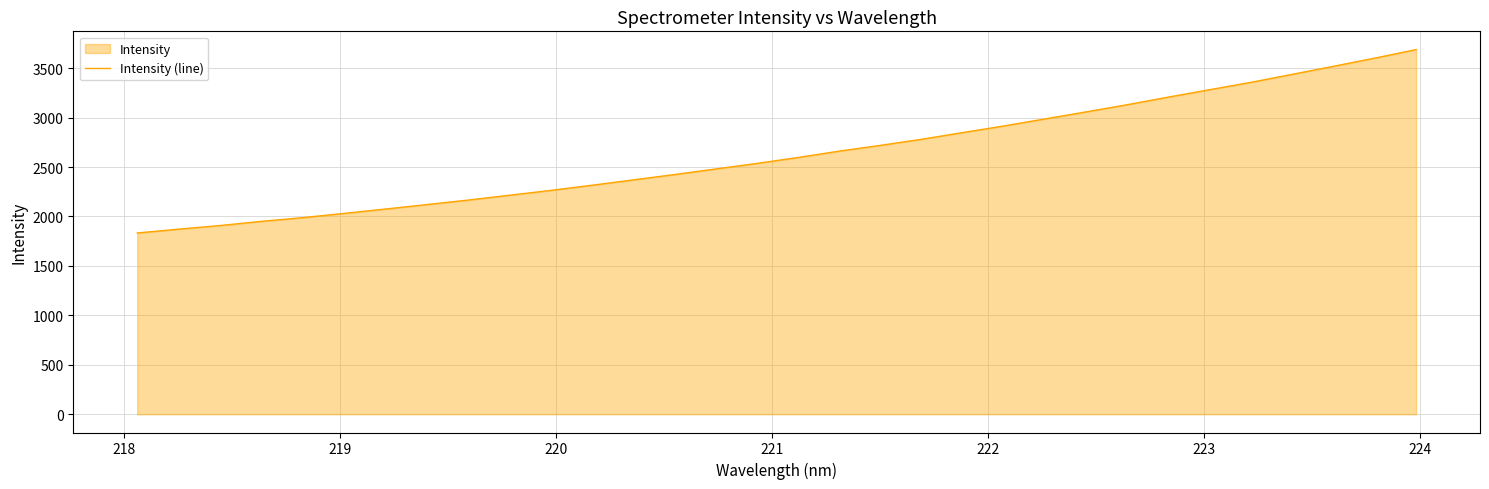

True or false: the data has more than 0 interior local peaks.

False